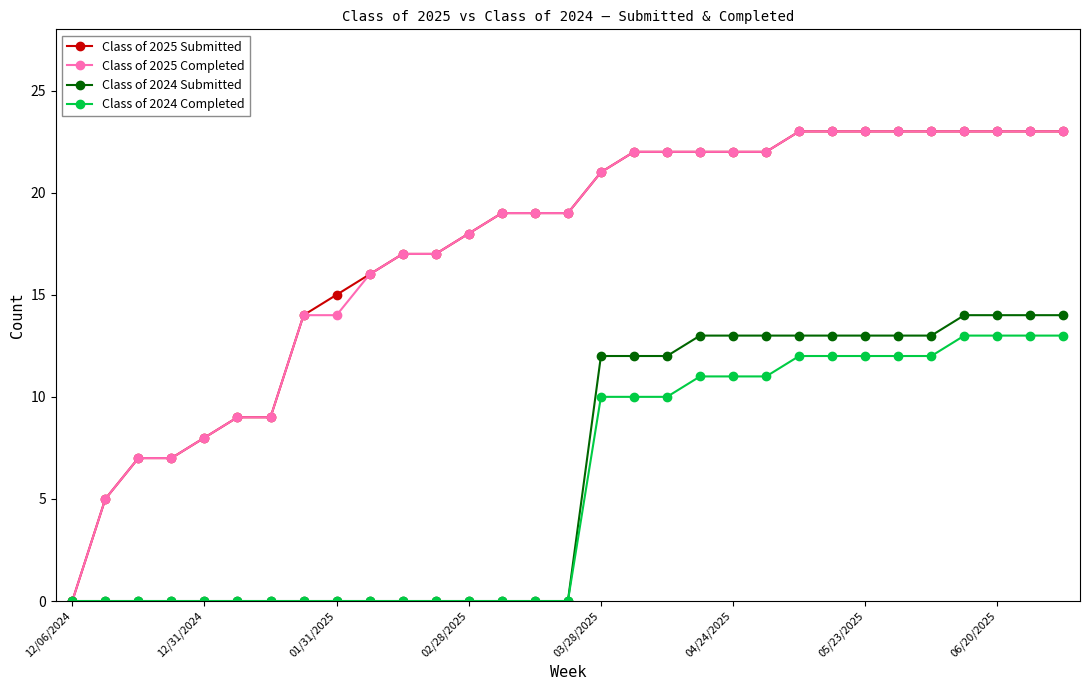

What is the highest value of the Class of 2025 Completed series?

23